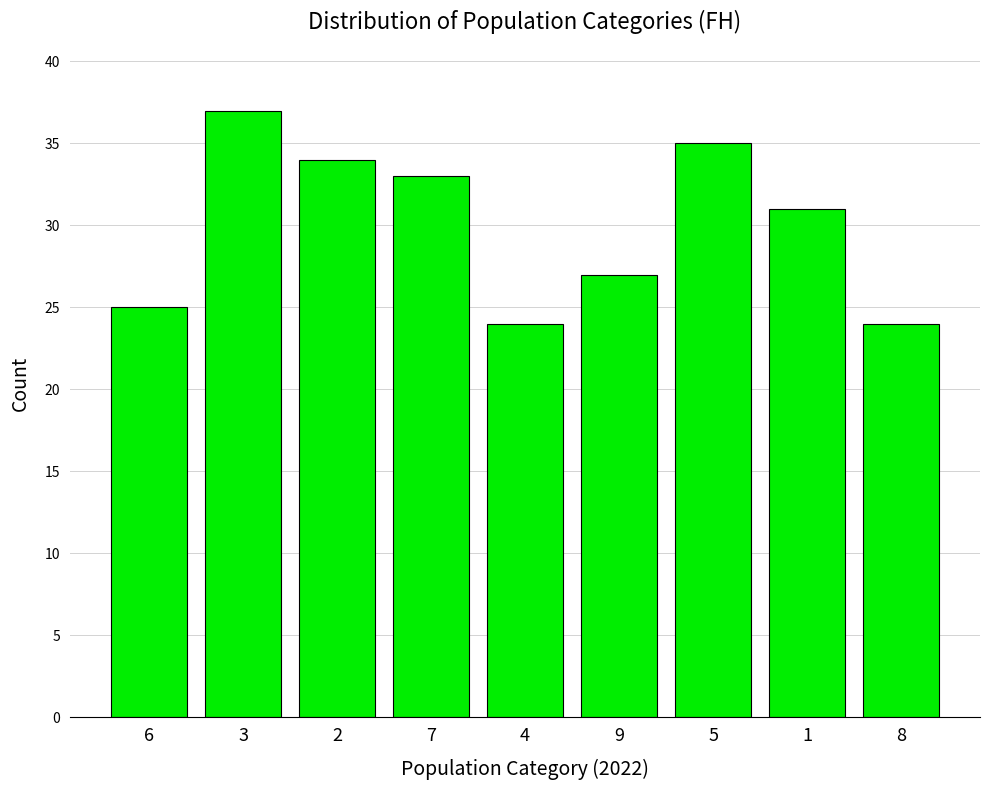

Between 3 and 7, which is larger?

3